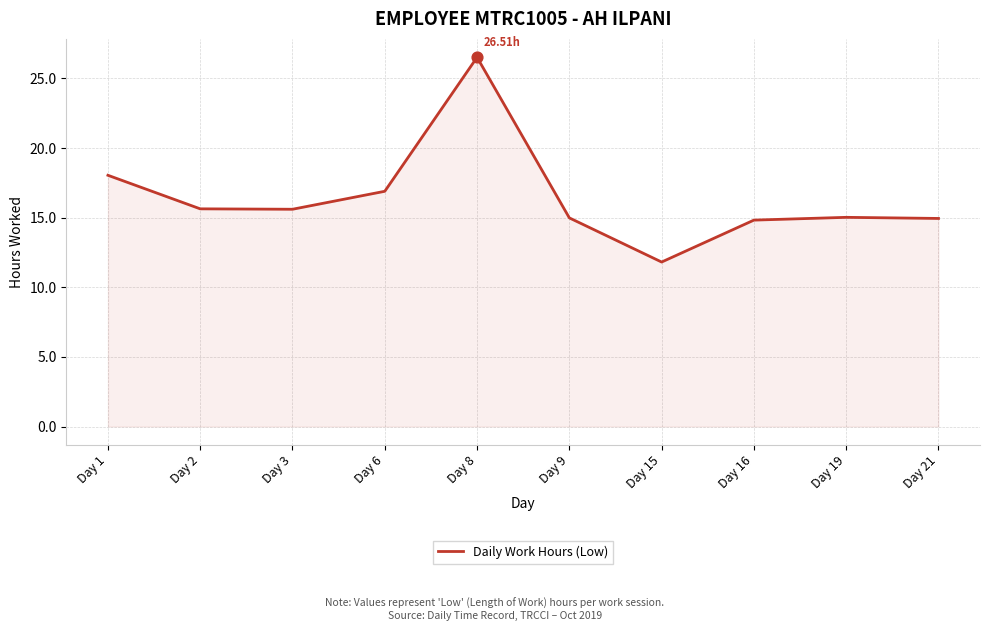

Which has a higher value, Day 15 or Day 6?

Day 6